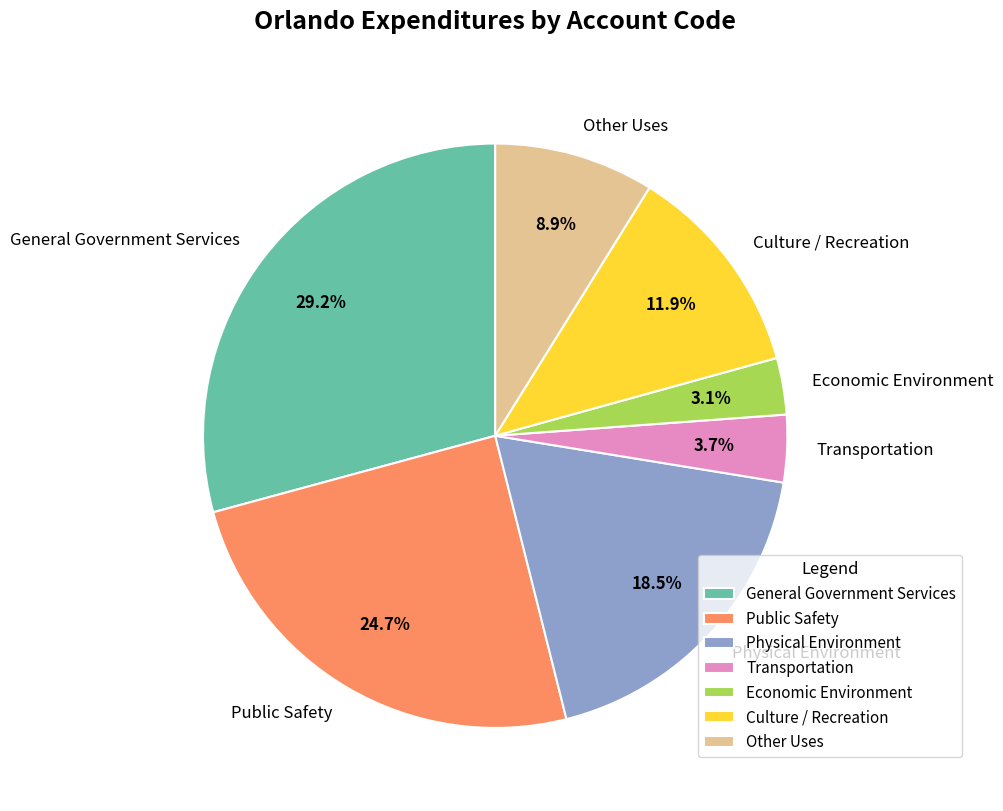

How many segments does this pie chart have?

7